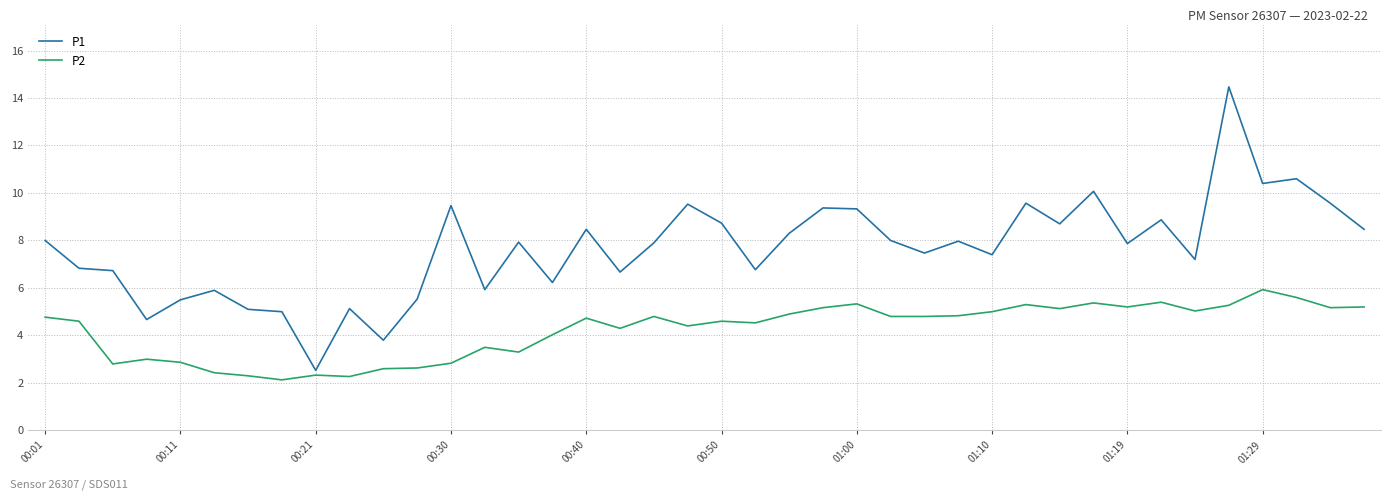

What is the difference between the maximum and minimum values in the P2 series?

3.8